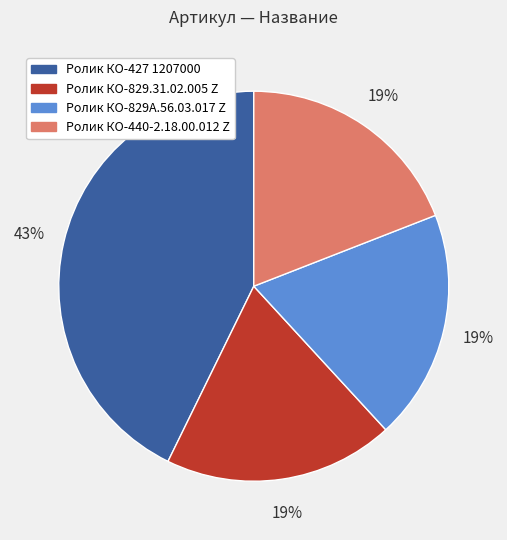

The Ролик КО-829.31.02.005 Z slice represents 25% of the pie. True or false?

False